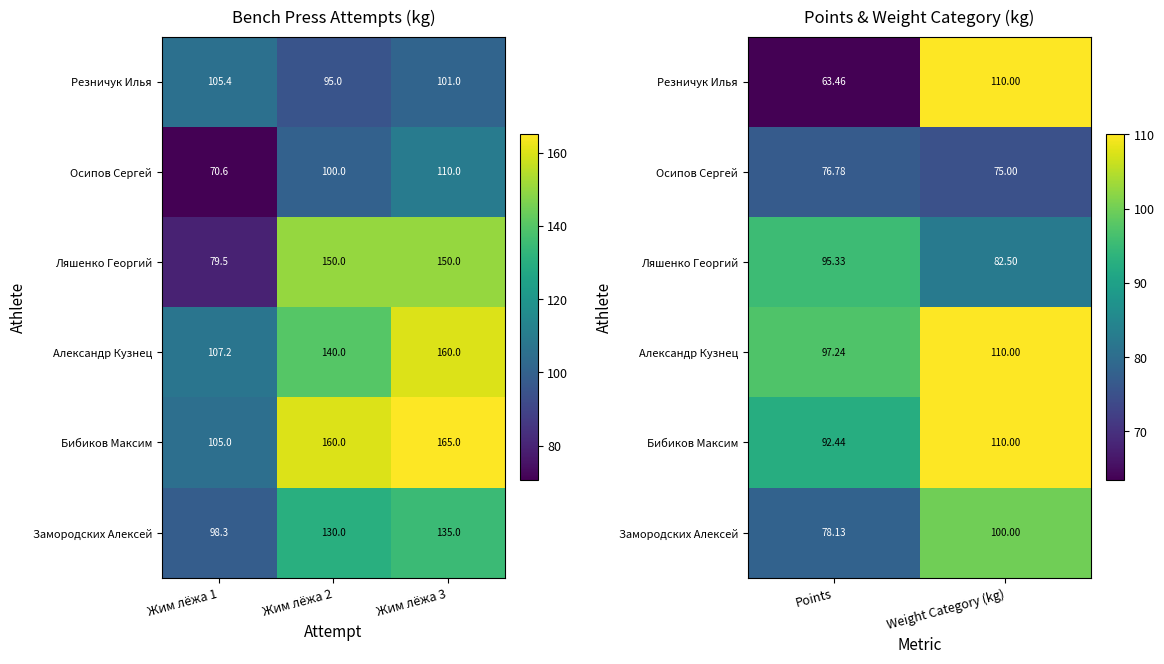

What is the maximum value for Александр Кузнец?

110.0